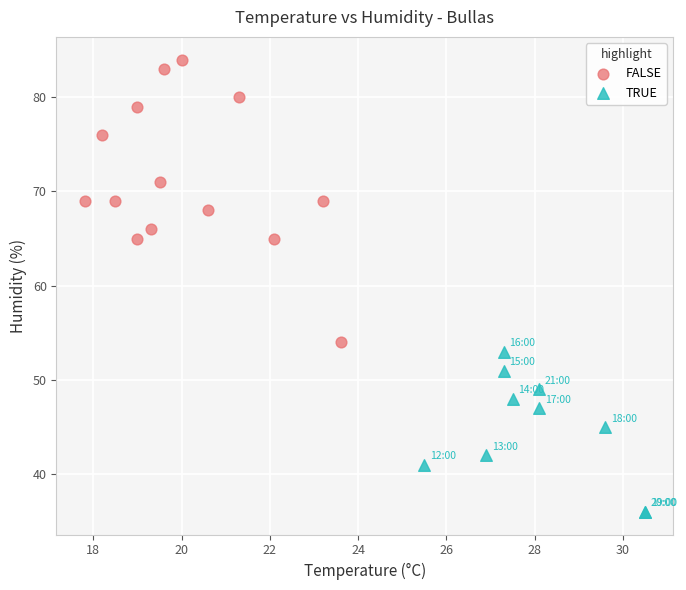

Which series has the largest Y range (max minus min)?

FALSE